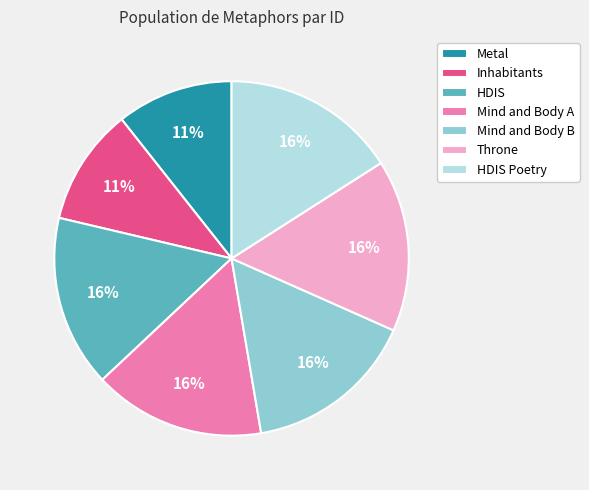

To the nearest percent, what portion does HDIS Poetry represent?

16%